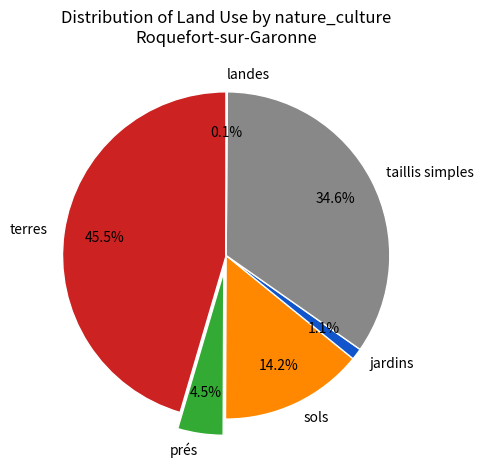

What percentage do jardins and prés together represent?

5.6%